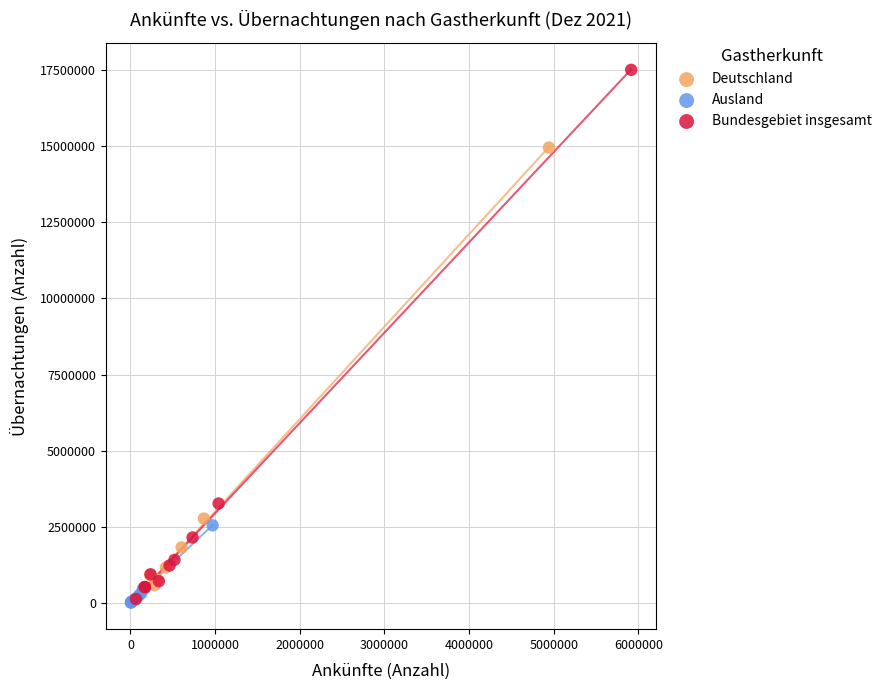

Which series has the widest spread of Y values?

Bundesgebiet insgesamt